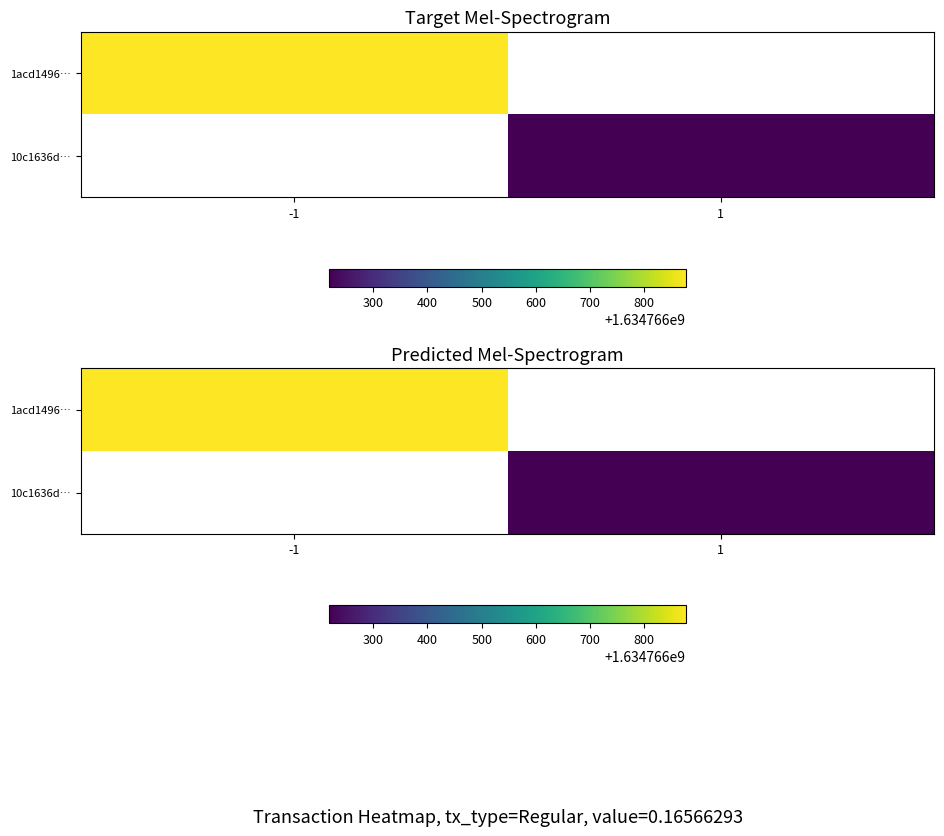

Which series has the largest total across all categories?

1acd1496a5028de37d56b002c2431cd39d384ba